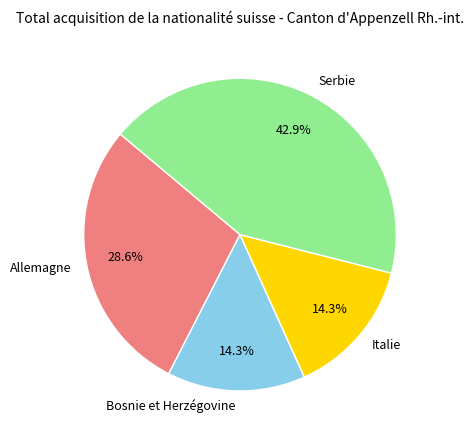

What is the total percentage of Allemagne and Italie?

42.9%